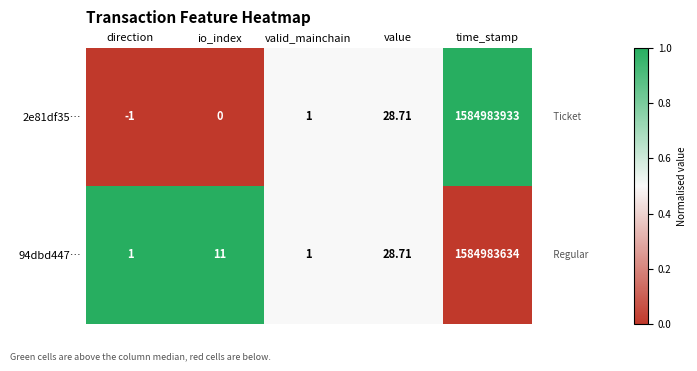

Rank the categories by 2e81df35… value from lowest to highest.

direction, io_index, valid_mainchain, value, time_stamp